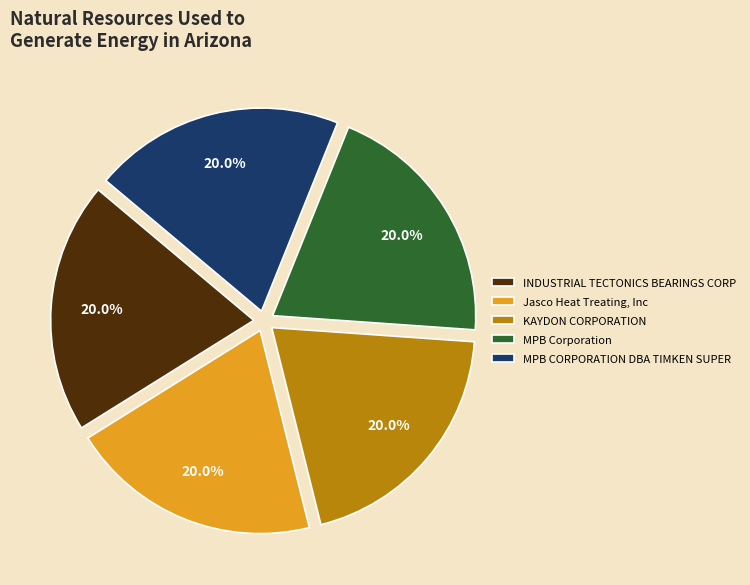

Does INDUSTRIAL TECTONICS BEARINGS CORP account for over 50% of the chart?

No